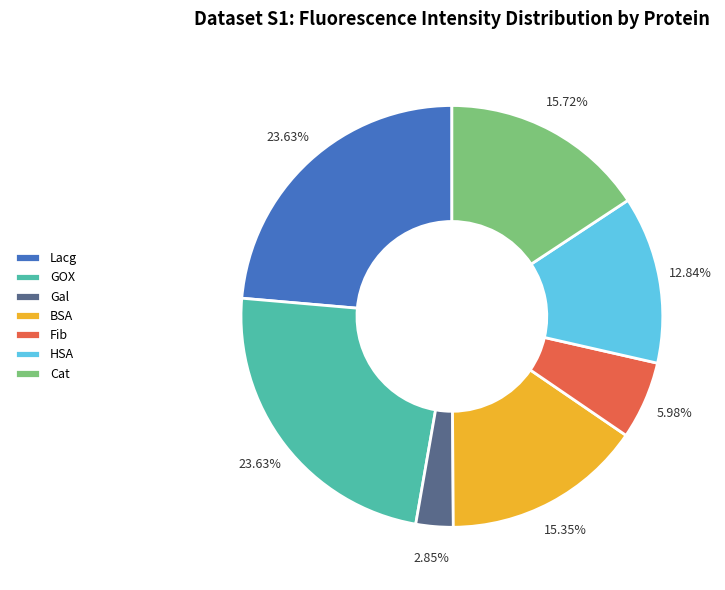

The Cat slice represents 7% of the pie. True or false?

False